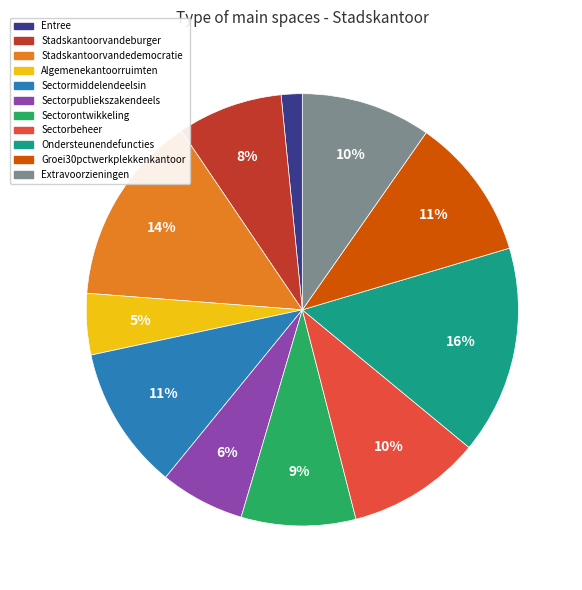

Do Stadskantoorvandeburger and Sectorontwikkeling together represent more than half of the pie?

No